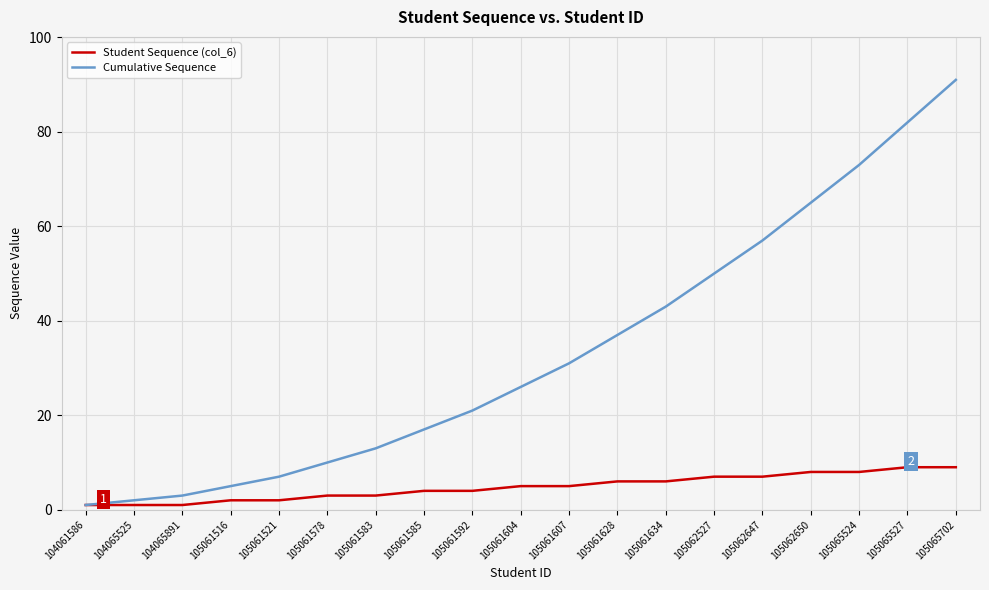

The value of Student Sequence (col_6) at 105062527 is 7. True or false?

True